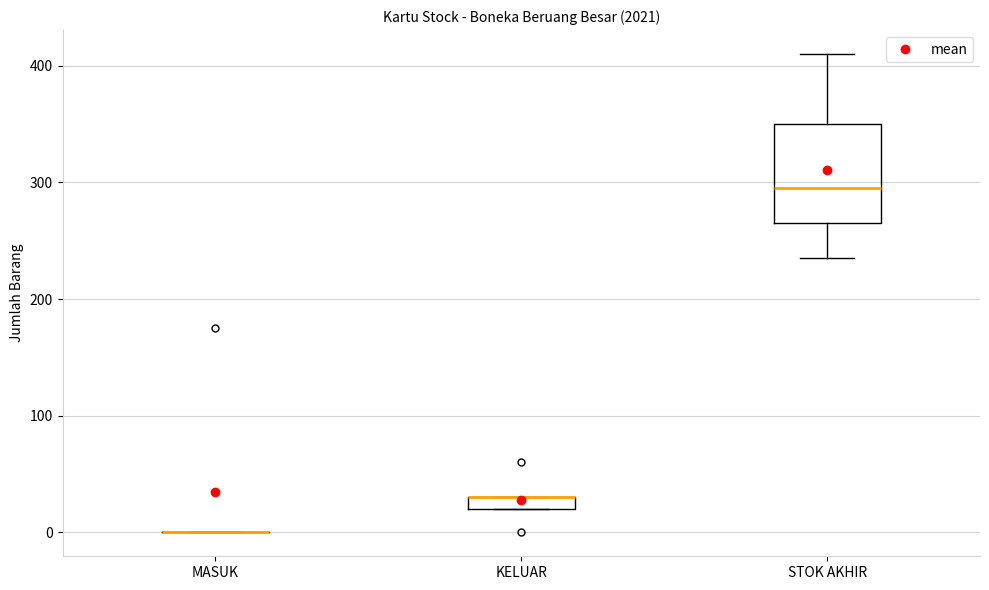

Comparing the boxes themselves (not the whiskers), which one is the tallest?

STOK AKHIR